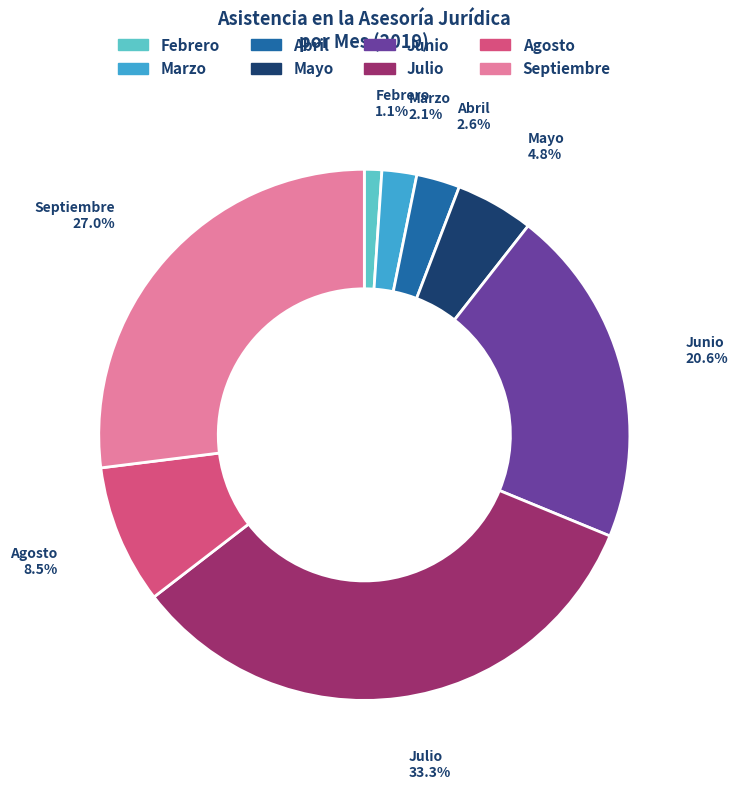

Is there any slice that represents more than half of the pie?

No